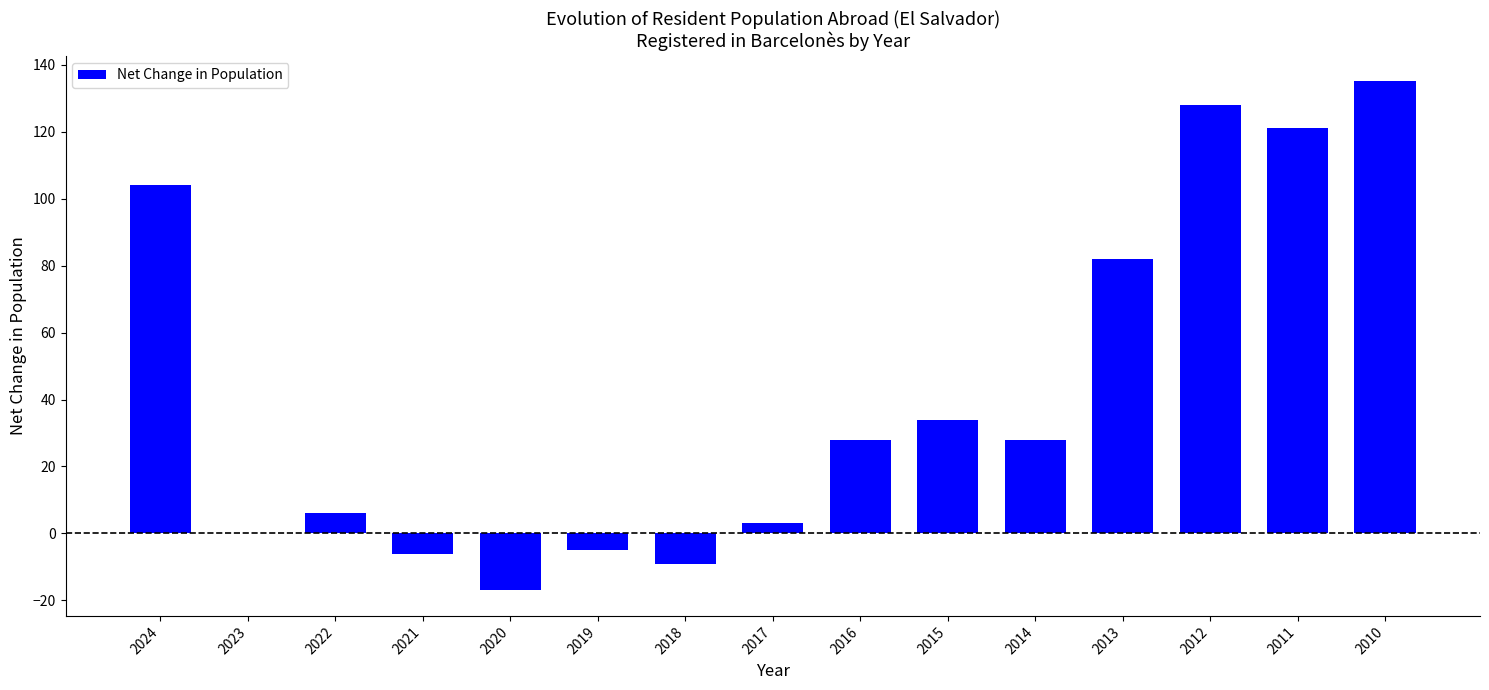

How many distinct data groups are displayed?

1